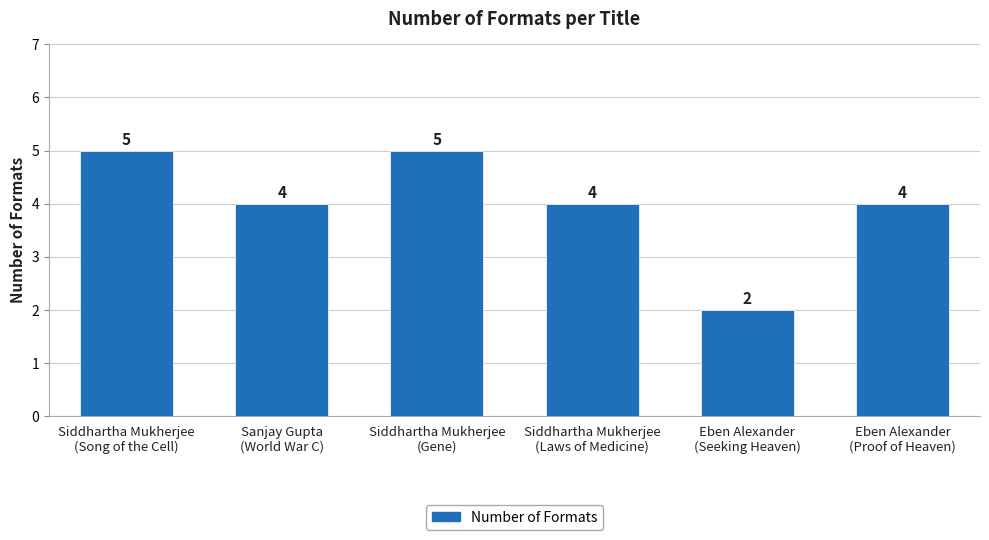

Are the bars horizontal?

No